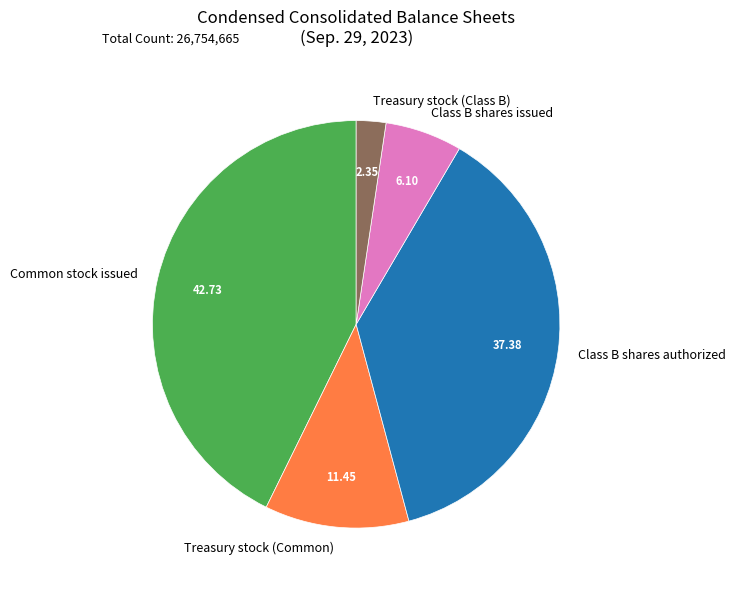

Is it true that Class B shares authorized is 50% of the pie?

False